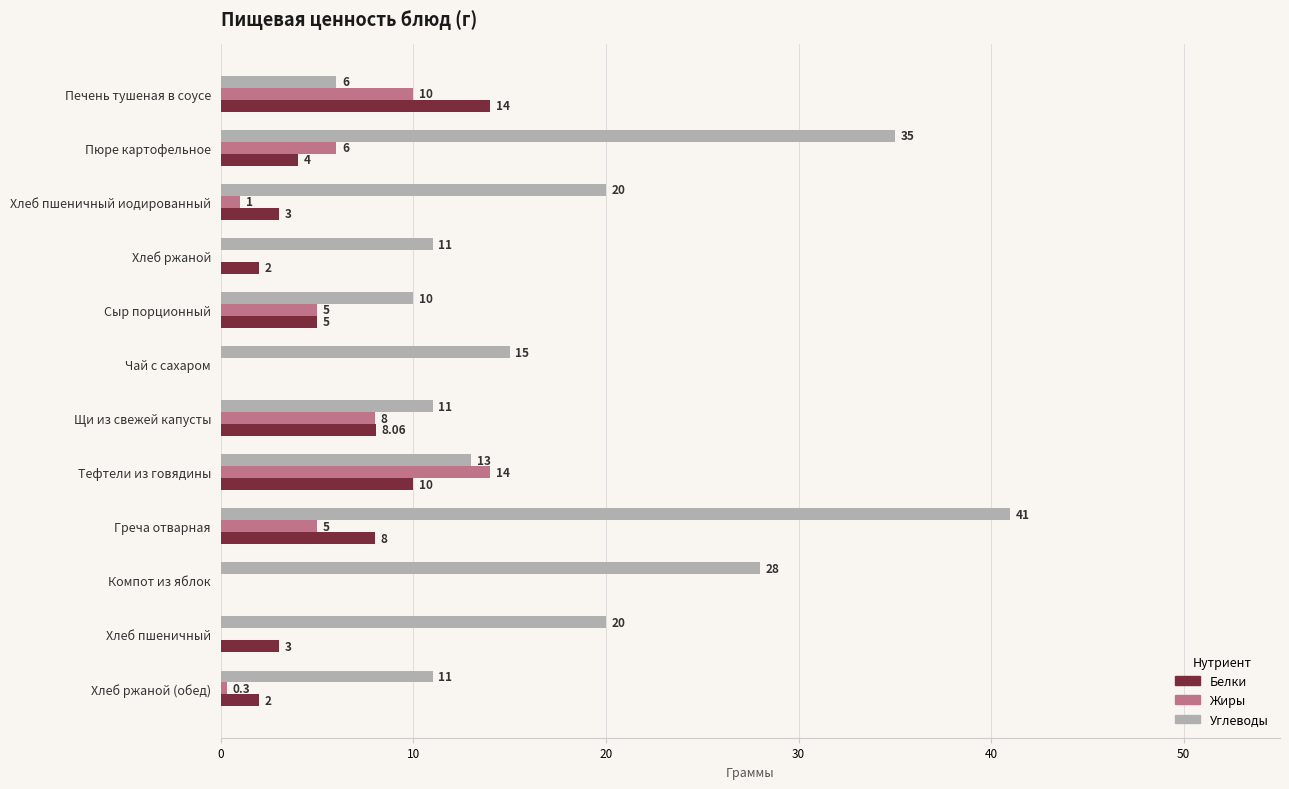

At which label does Белки reach its peak?

Печень тушеная в соусе